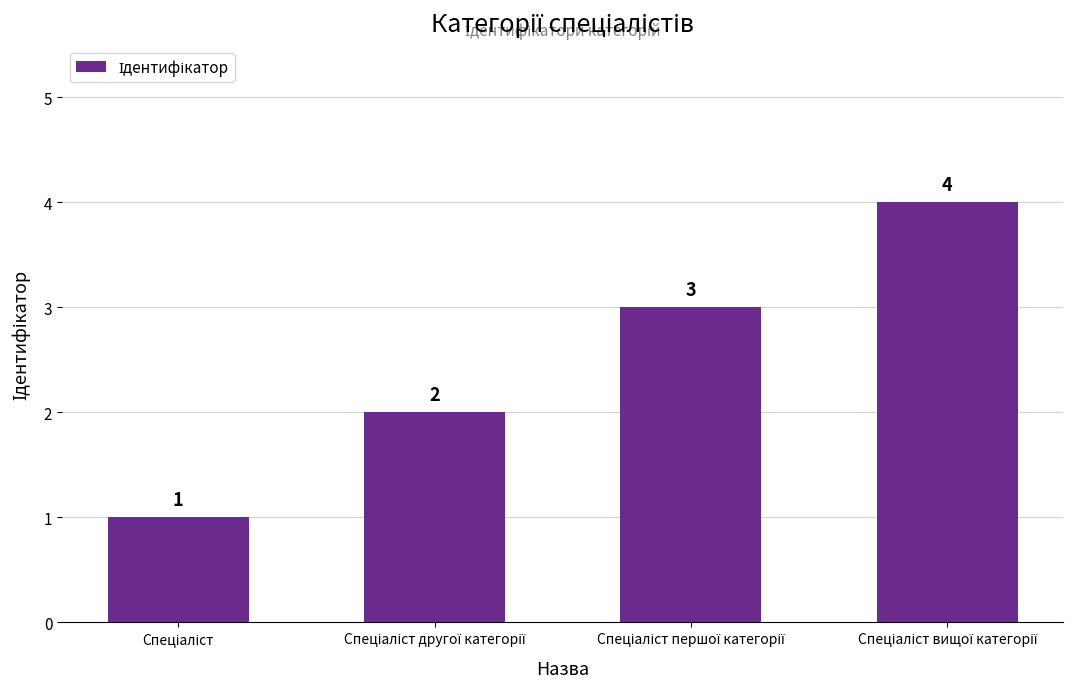

What is the maximum value shown in the chart?

4